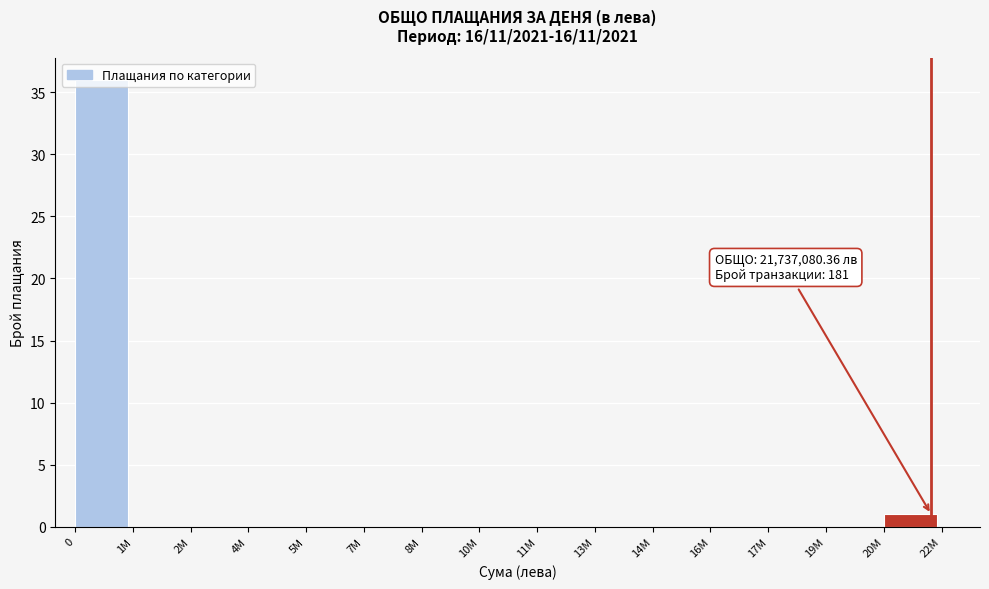

What is the maximum value shown in the chart?

36